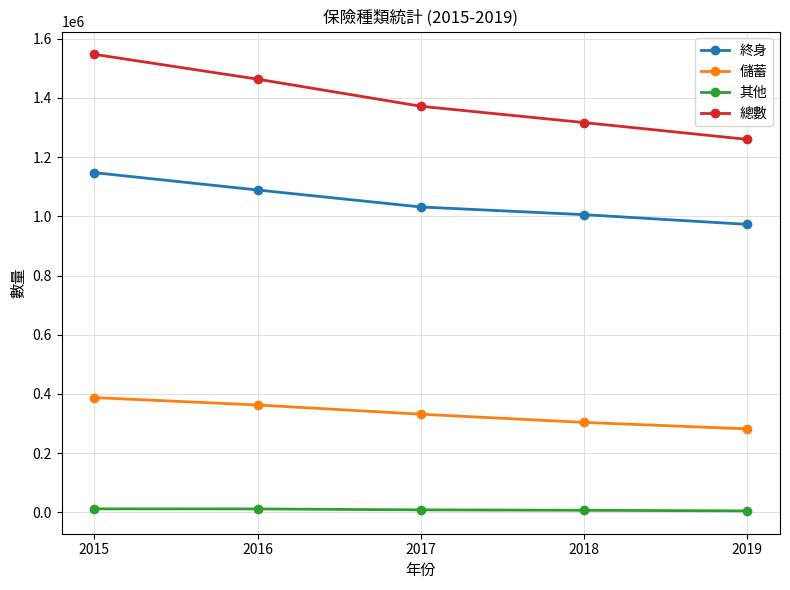

True or false: 總數 and 儲蓄 cross at least once.

False